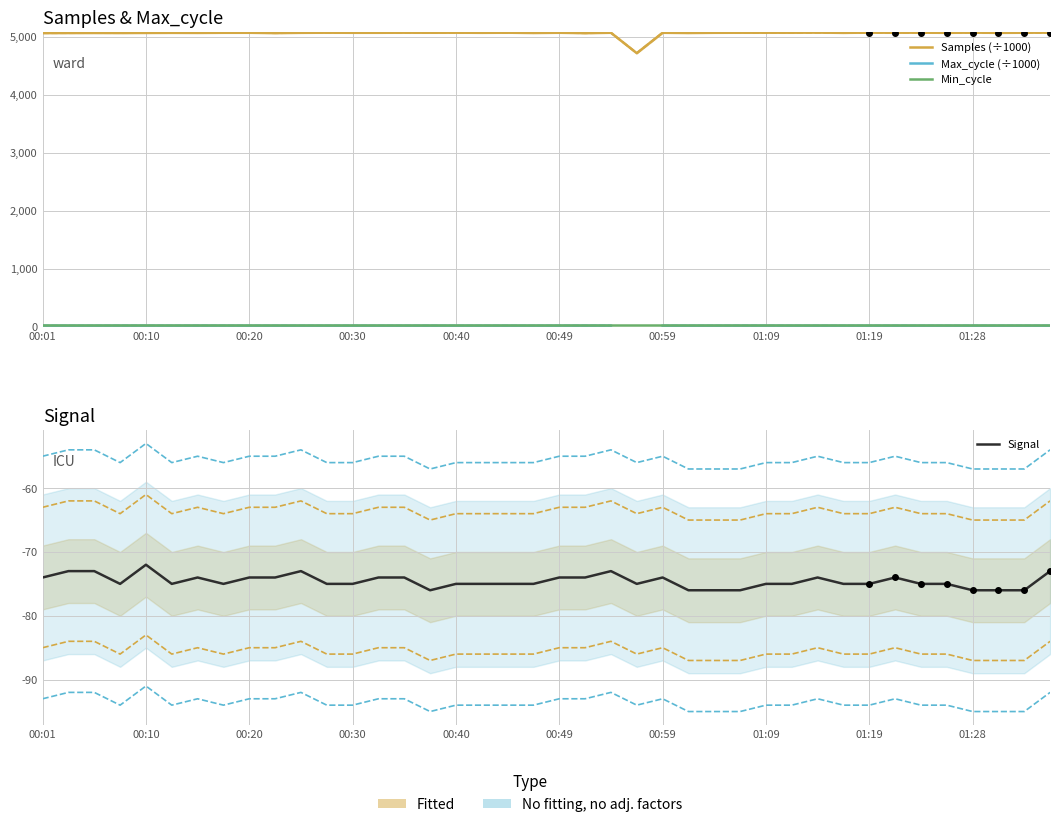

How many values in the Samples (÷1000) series exceed 5065?

25